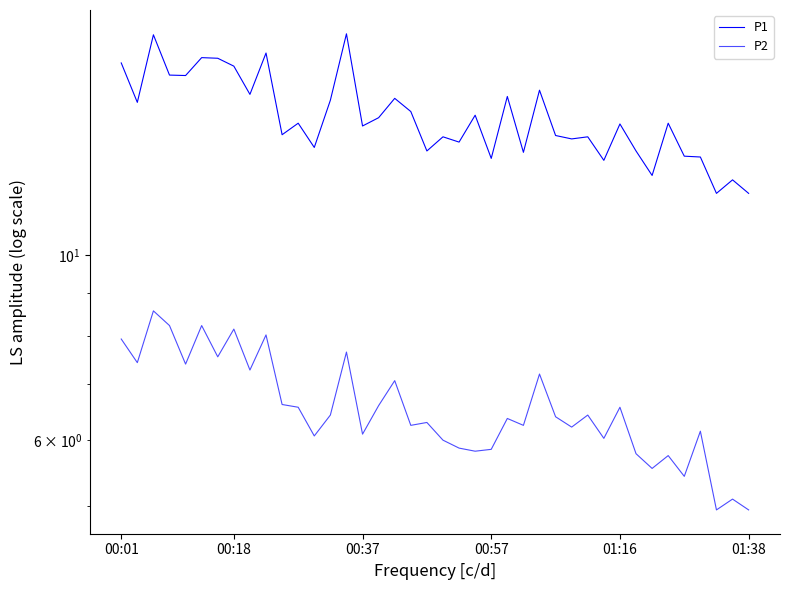

What are all the series names shown in the legend?

P1, P2